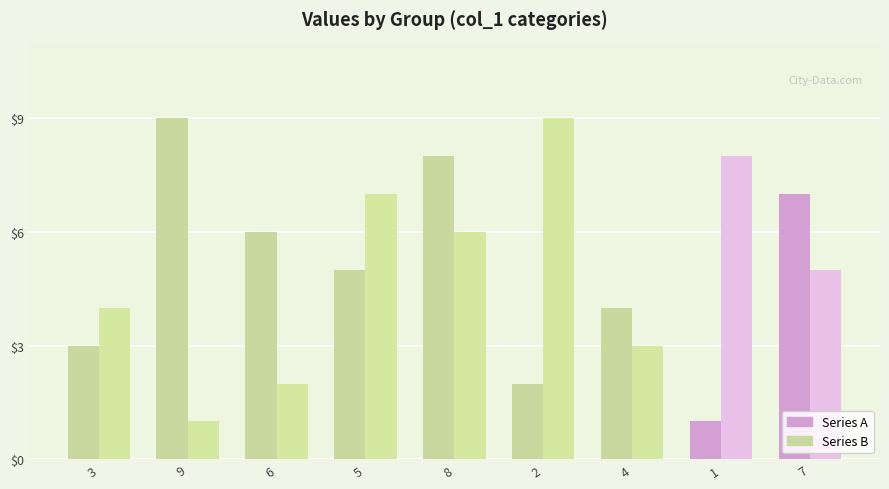

Are the bars grouped side by side (vs. stacked)?

Yes